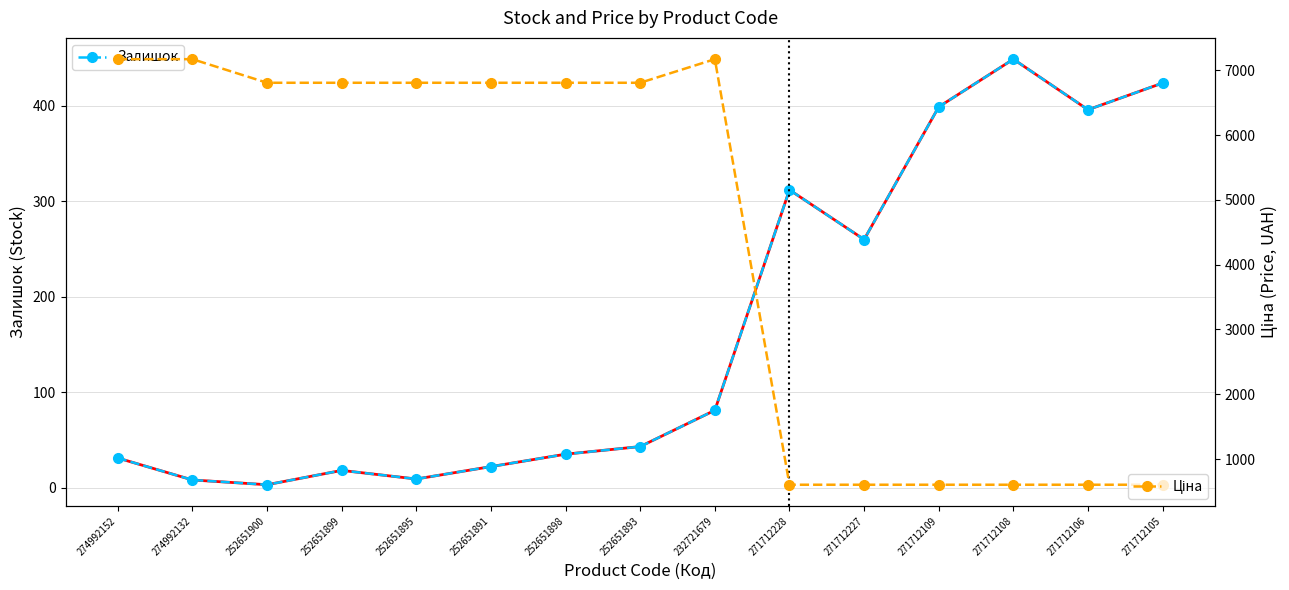

What is the label of the 8th point from the left?

252651893